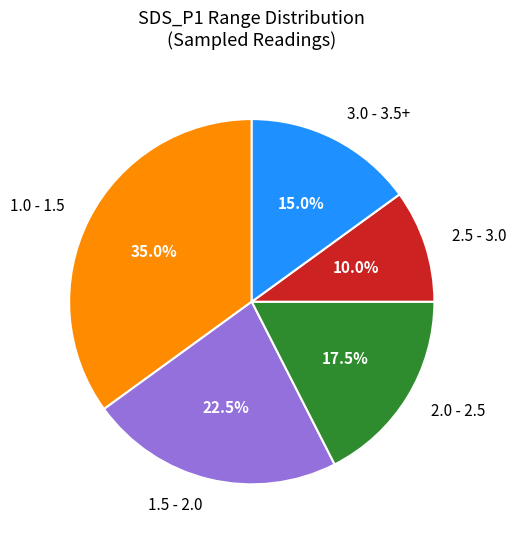

Approximately how many times larger is the value at 1.5 - 2.0 compared to 2.0 - 2.5?

1.3